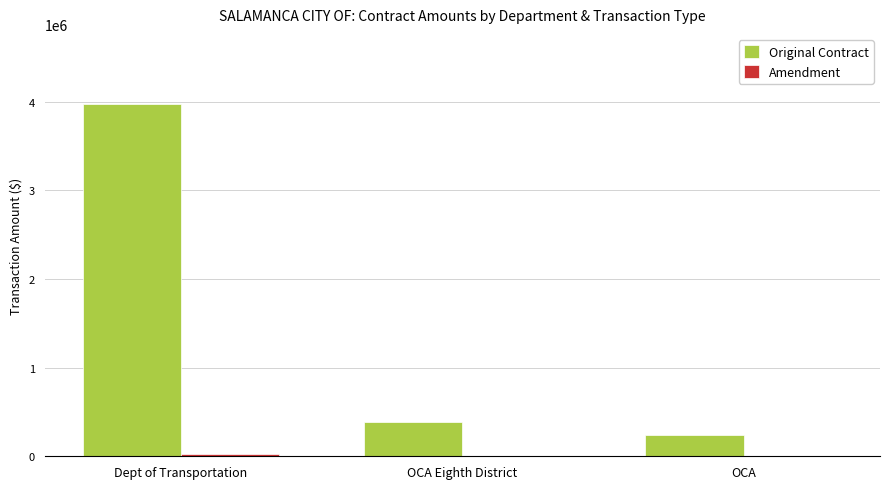

What is the difference between the Original Contract values at OCA Eighth District and OCA?

145701.0